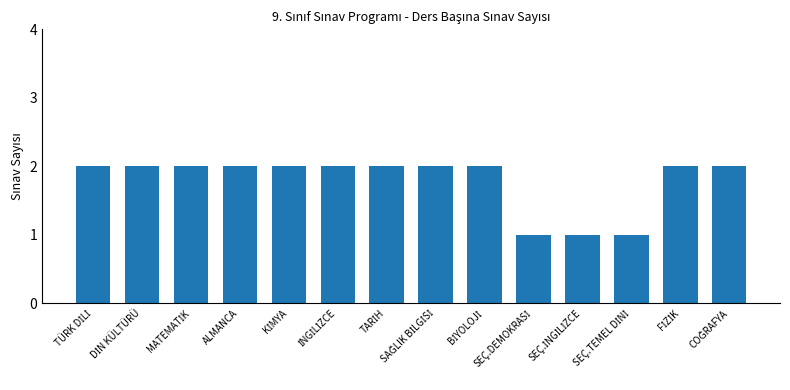

What is the sum of all values?

25